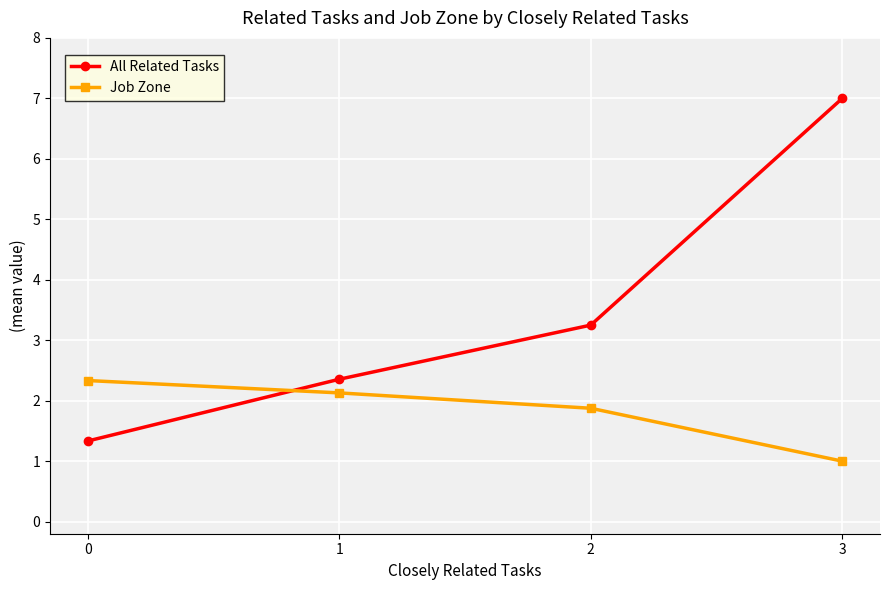

Rank the categories by Job Zone value from highest to lowest.

0, 1, 2, 3